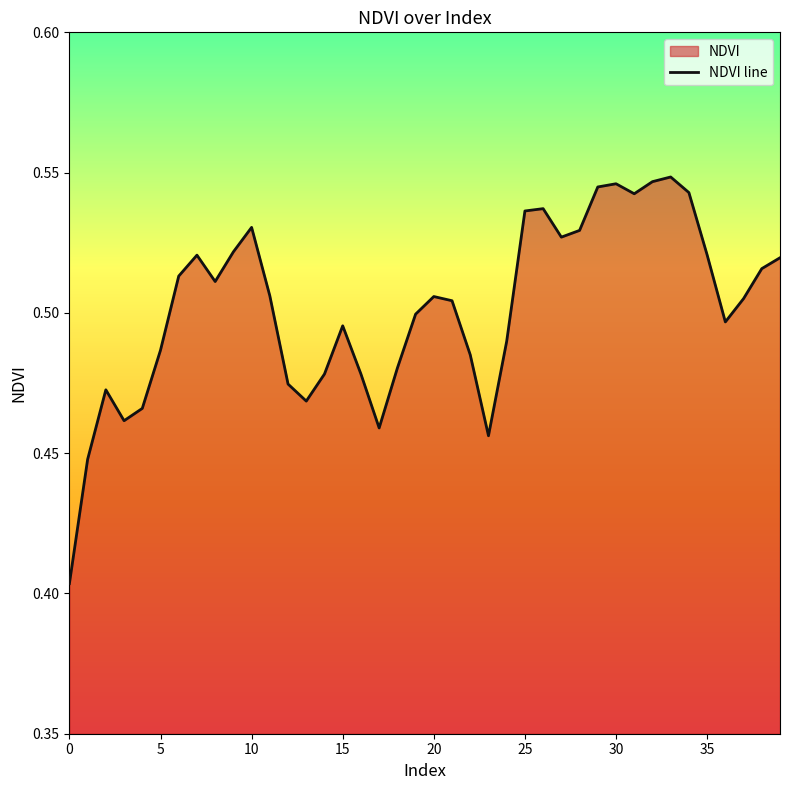

True or false: the data shows 0.8 at 25.

False